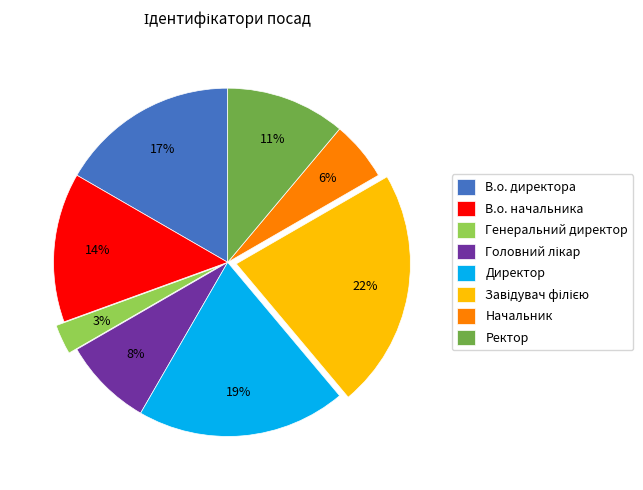

What percentage is the В.о. директора slice, to the nearest percent?

17%